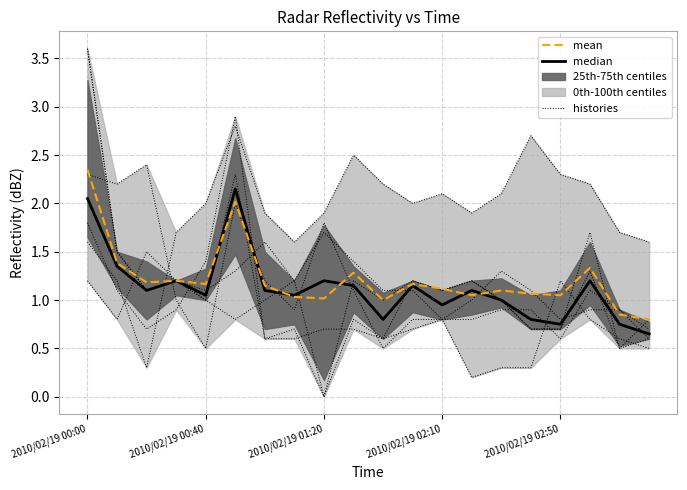

Which category has the highest value in the mean series?

2010/02/19 00:00